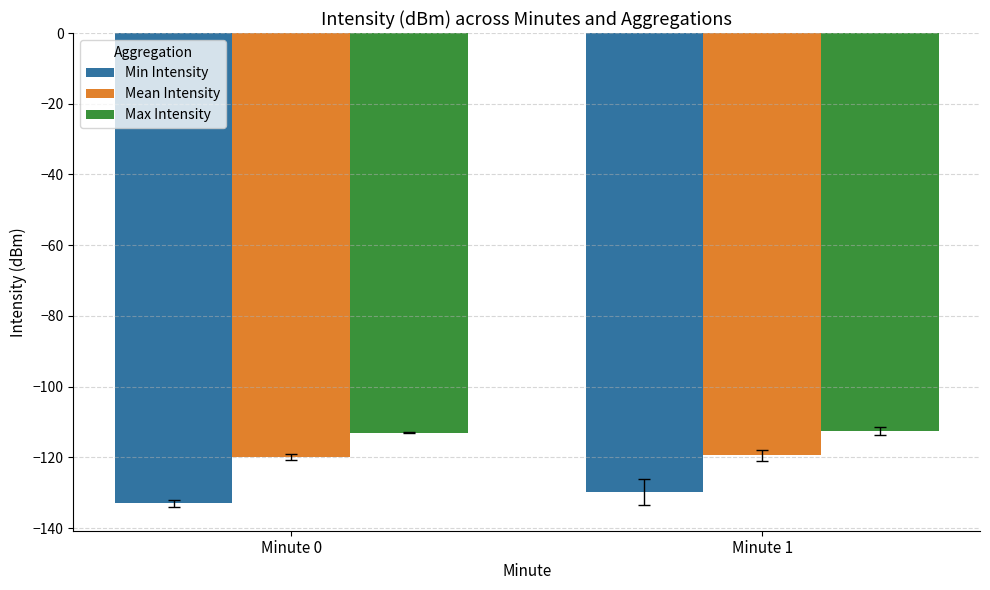

What is the maximum value shown in the chart?

-112.6